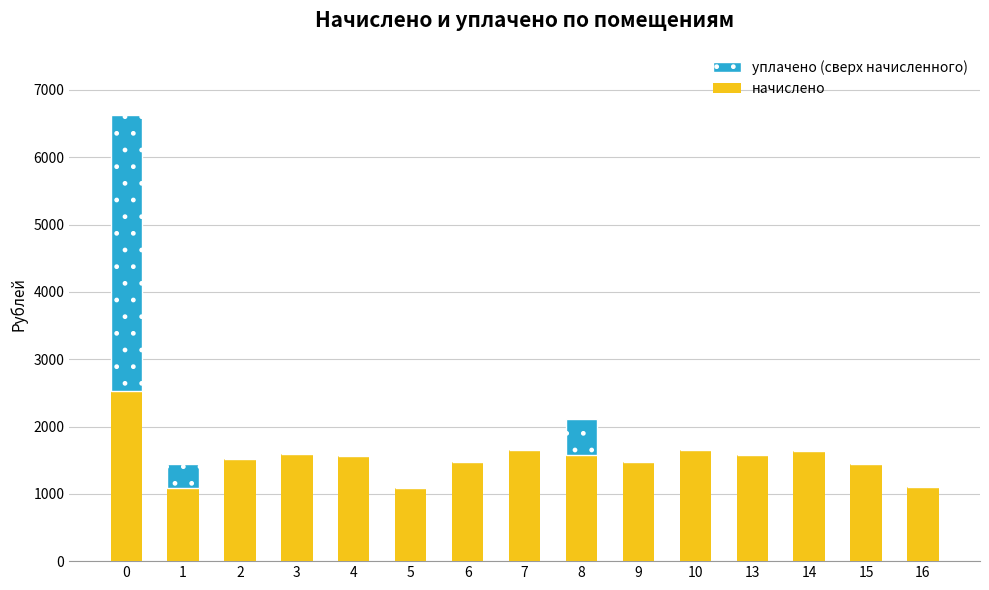

How many data points in начислено are above 1569?

8